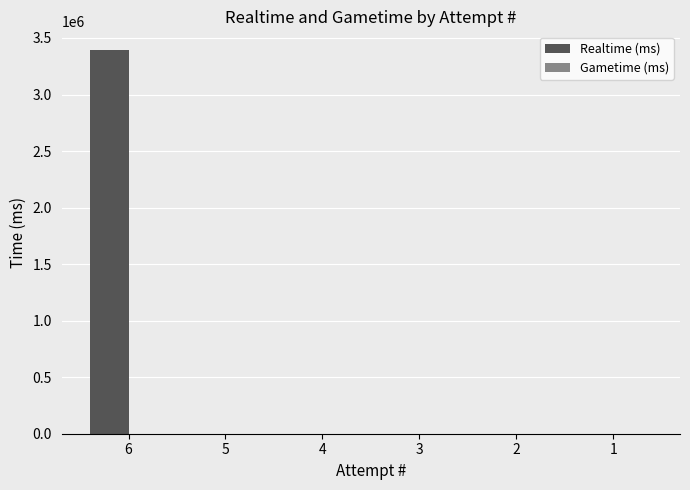

What is the greatest value displayed?

3389395